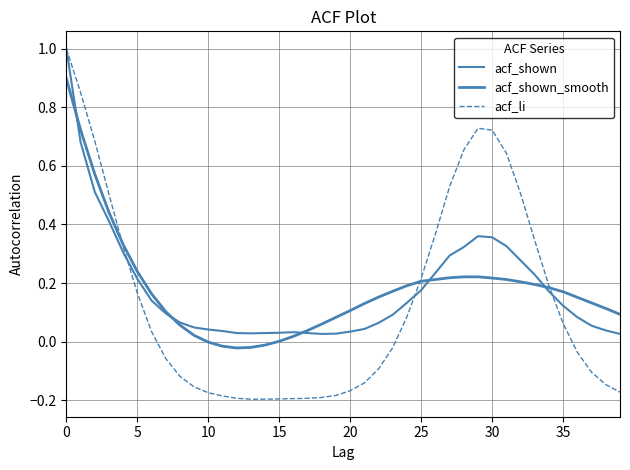

Does the chart have visible grid lines?

Yes